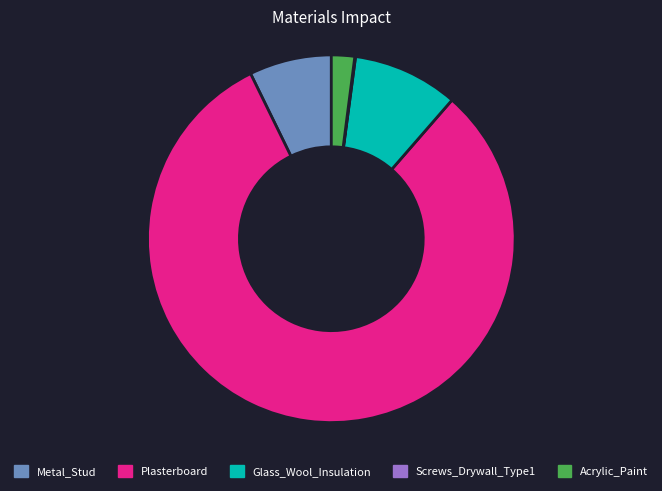

Which category has the biggest portion of the pie?

Plasterboard